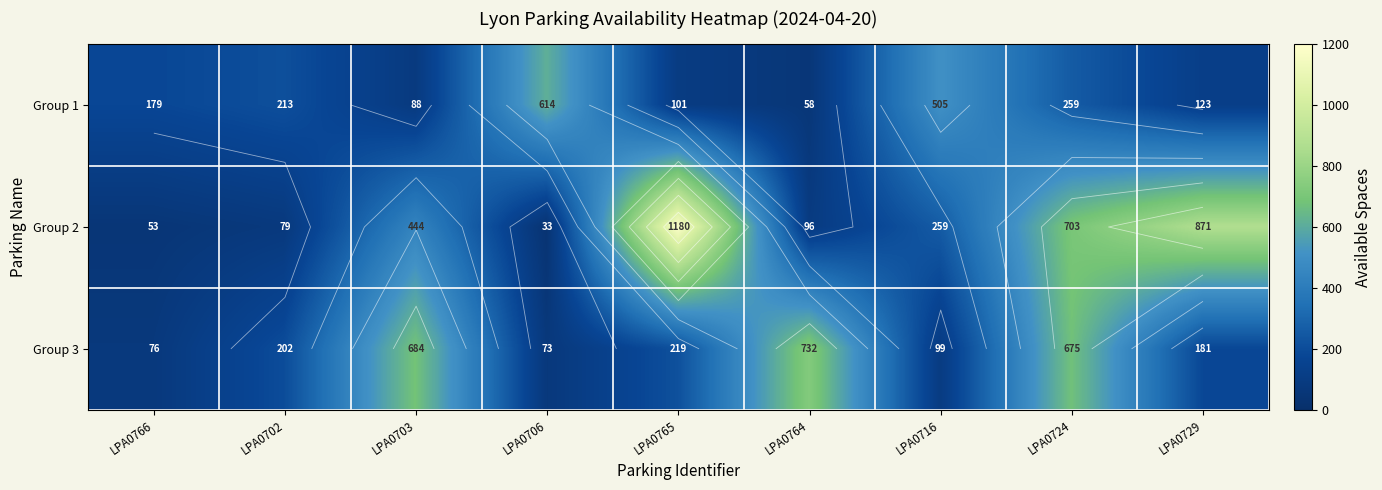

At how many categories does at least one series exceed 800?

2